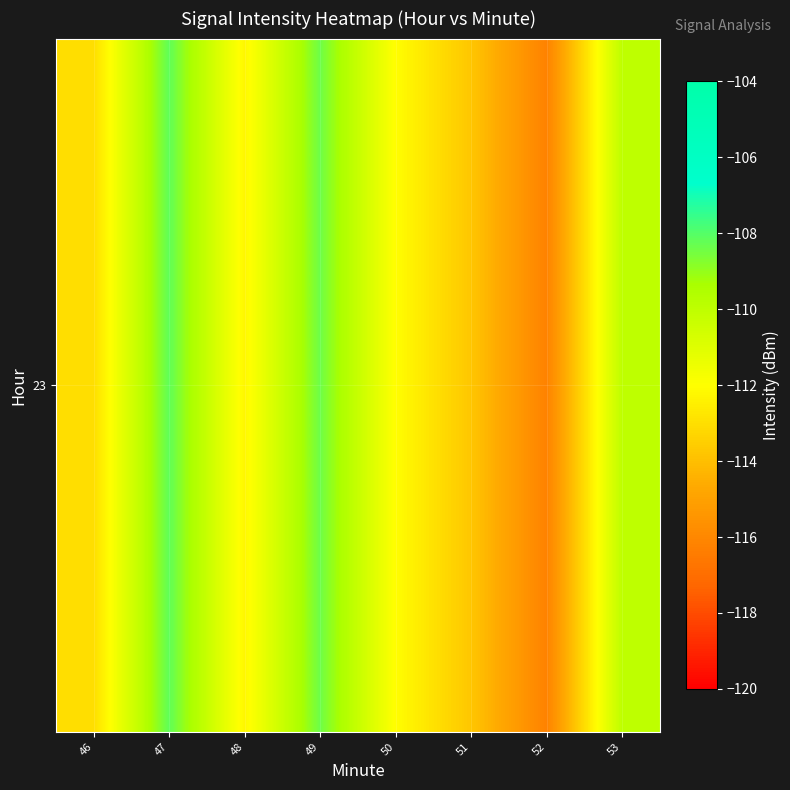

At which label is the value closest to -112?

50